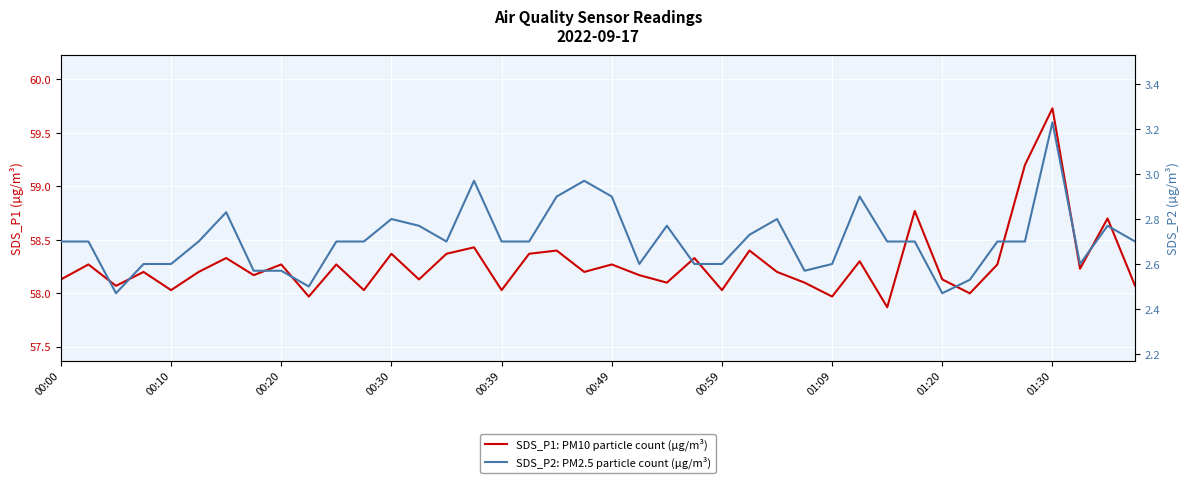

How many values in the SDS_P1: PM10 particle count (µg/m³) series are below 58?

3